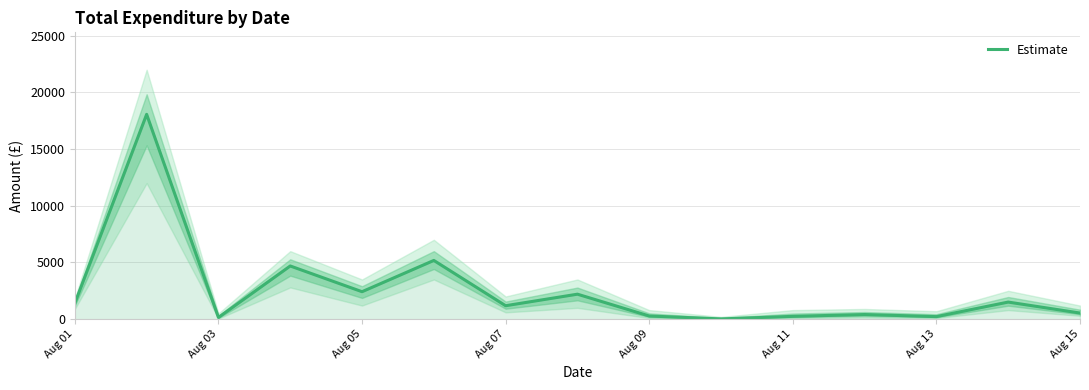

Where does the data first go above 1186?

Aug 01